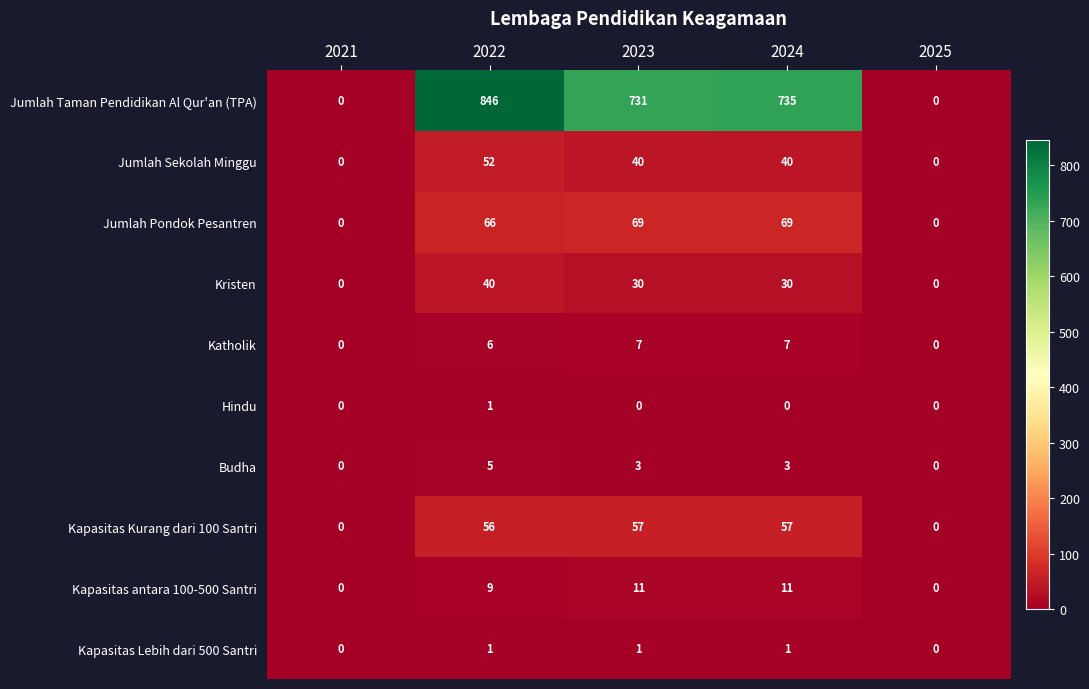

What is the sum of all Kapasitas antara 100-500 Santri values?

31